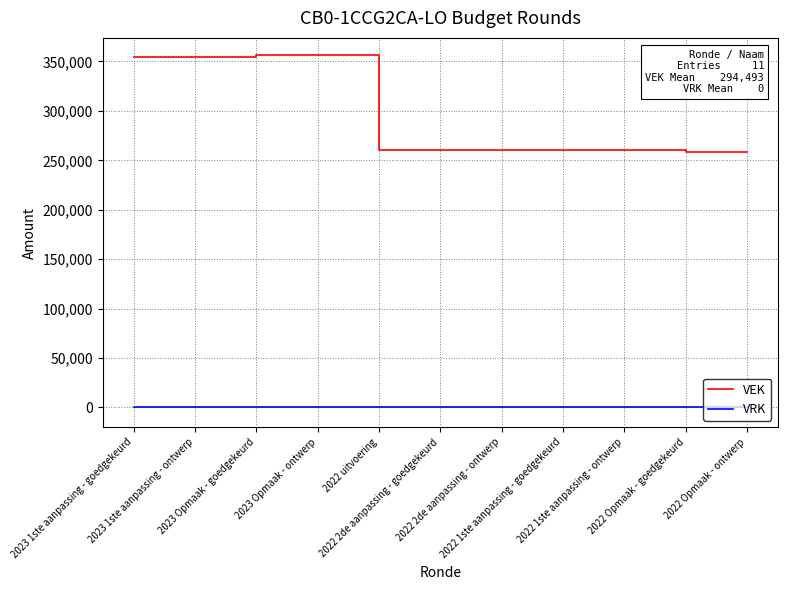

What is the maximum value shown in the chart?

356061